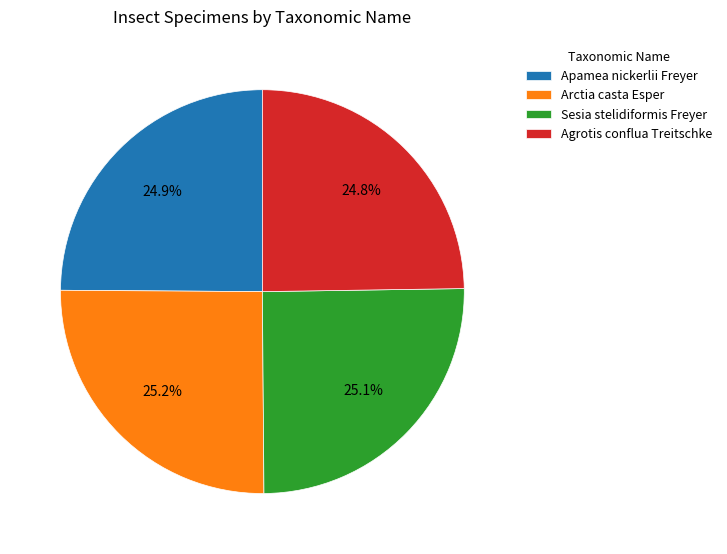

Is it true that Arctia casta Esper is 39% of the pie?

False